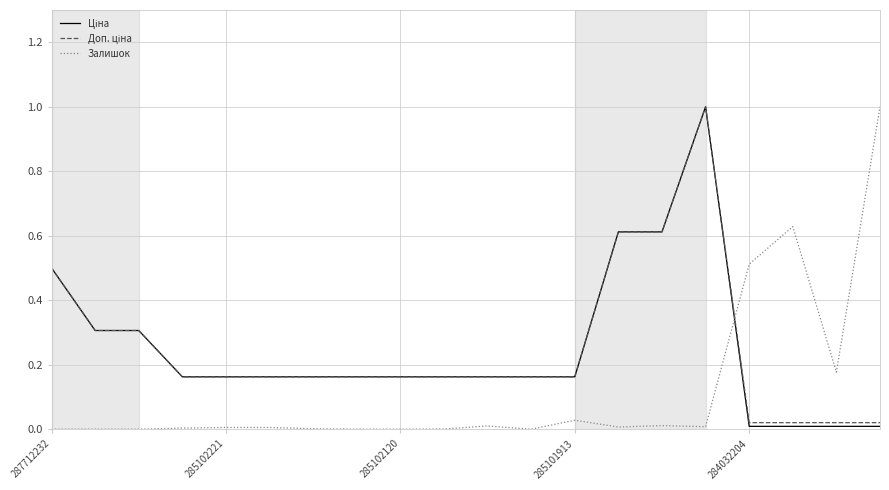

What is the greatest value displayed?

1.0